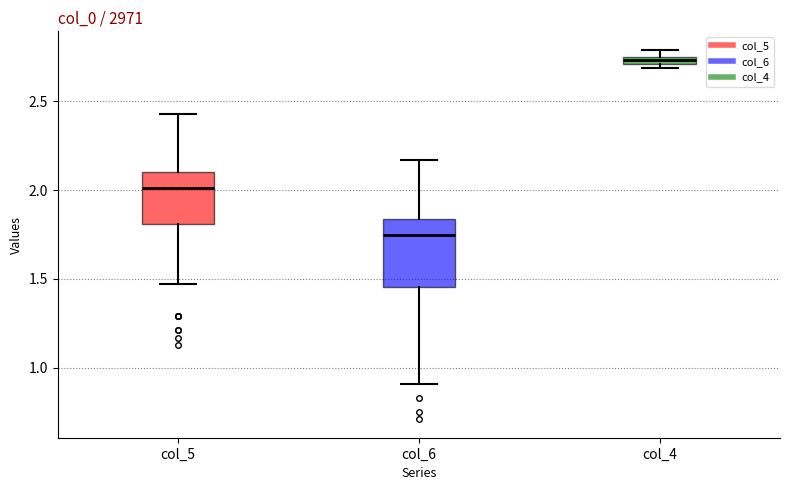

Comparing the boxes themselves (not the whiskers), which one is the tallest?

col_6